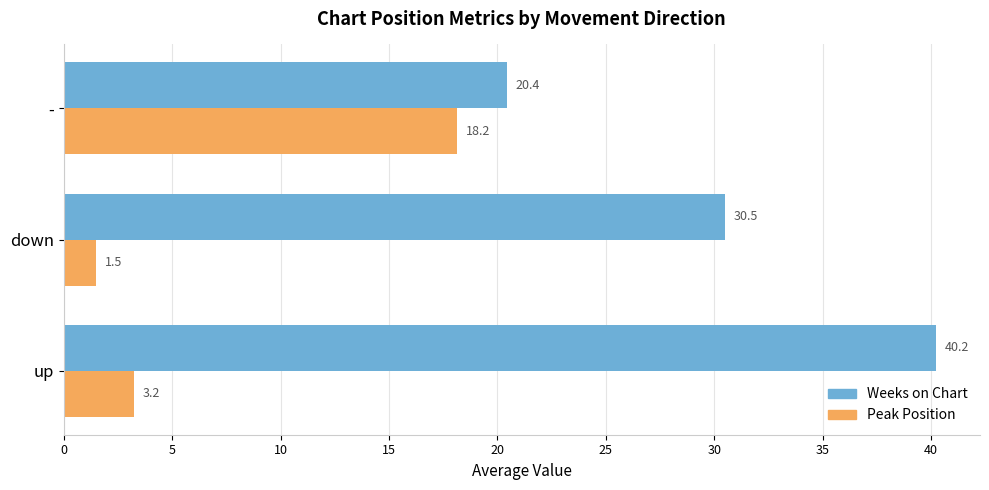

Rank the series by their maximum value, from highest to lowest.

Weeks on Chart, Peak Position